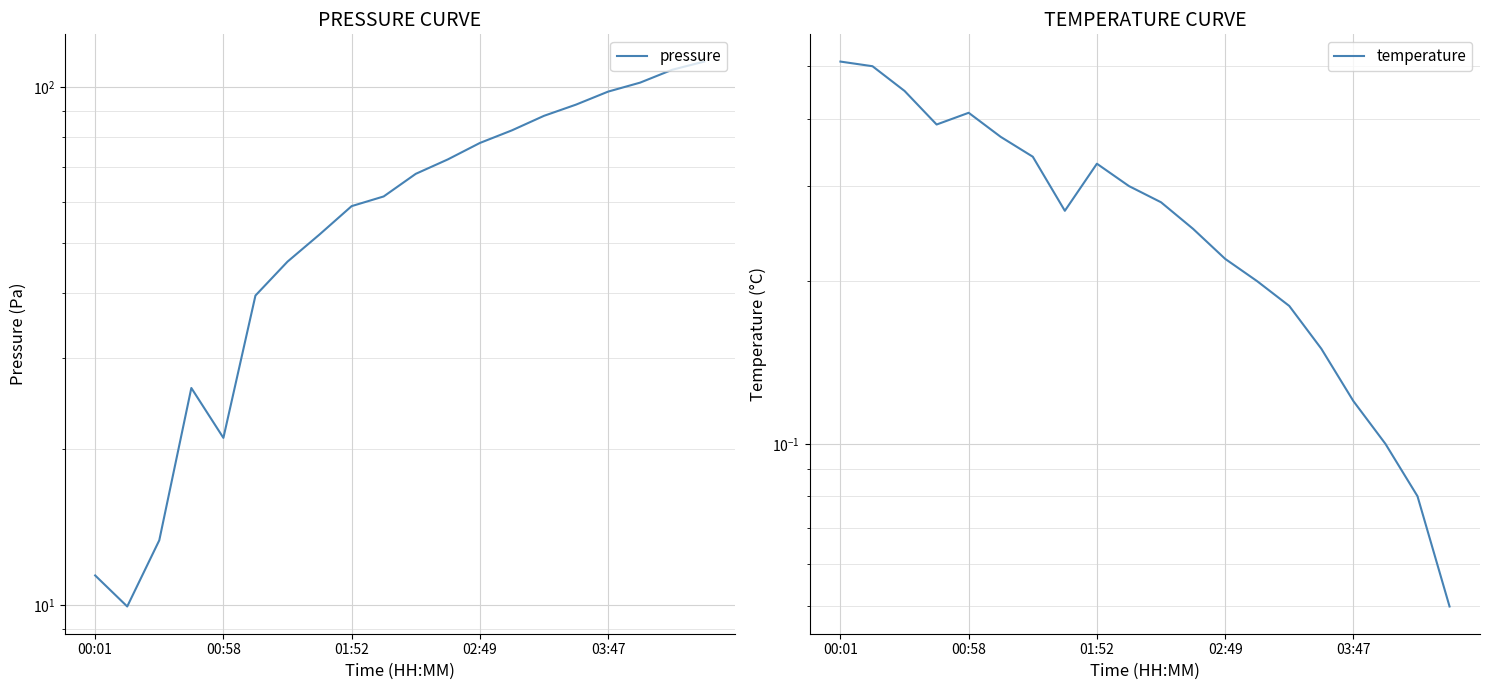

What is the sum of all temperature values?

5.5